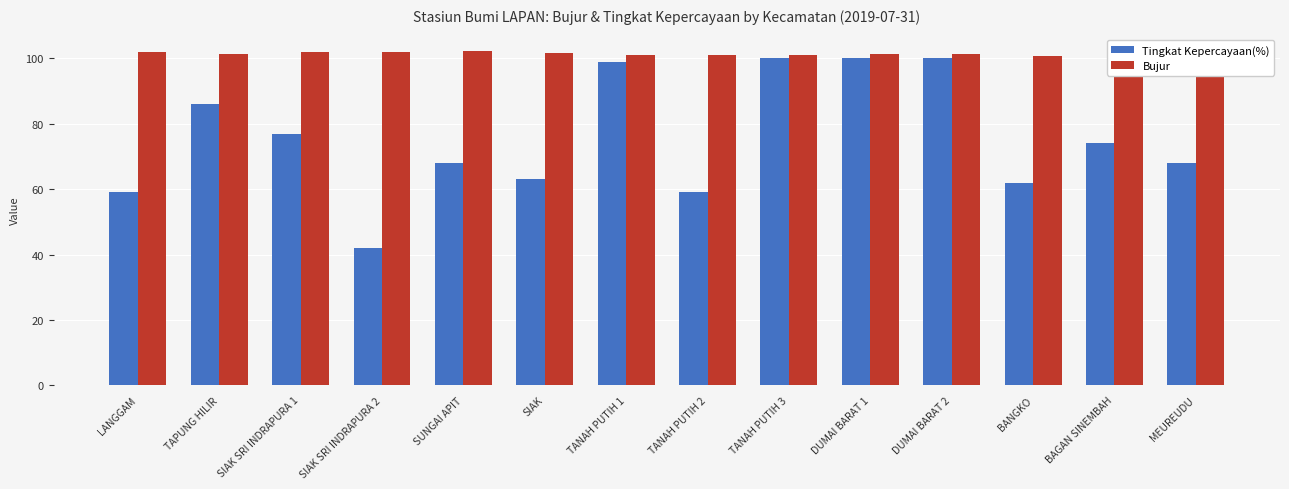

What is the value of the Tingkat Kepercayaan(%) bar at the 9th from the left?

100.0